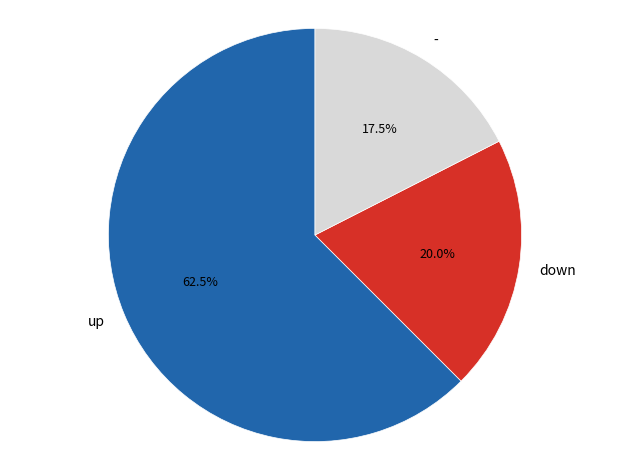

Which category has the biggest portion of the pie?

up